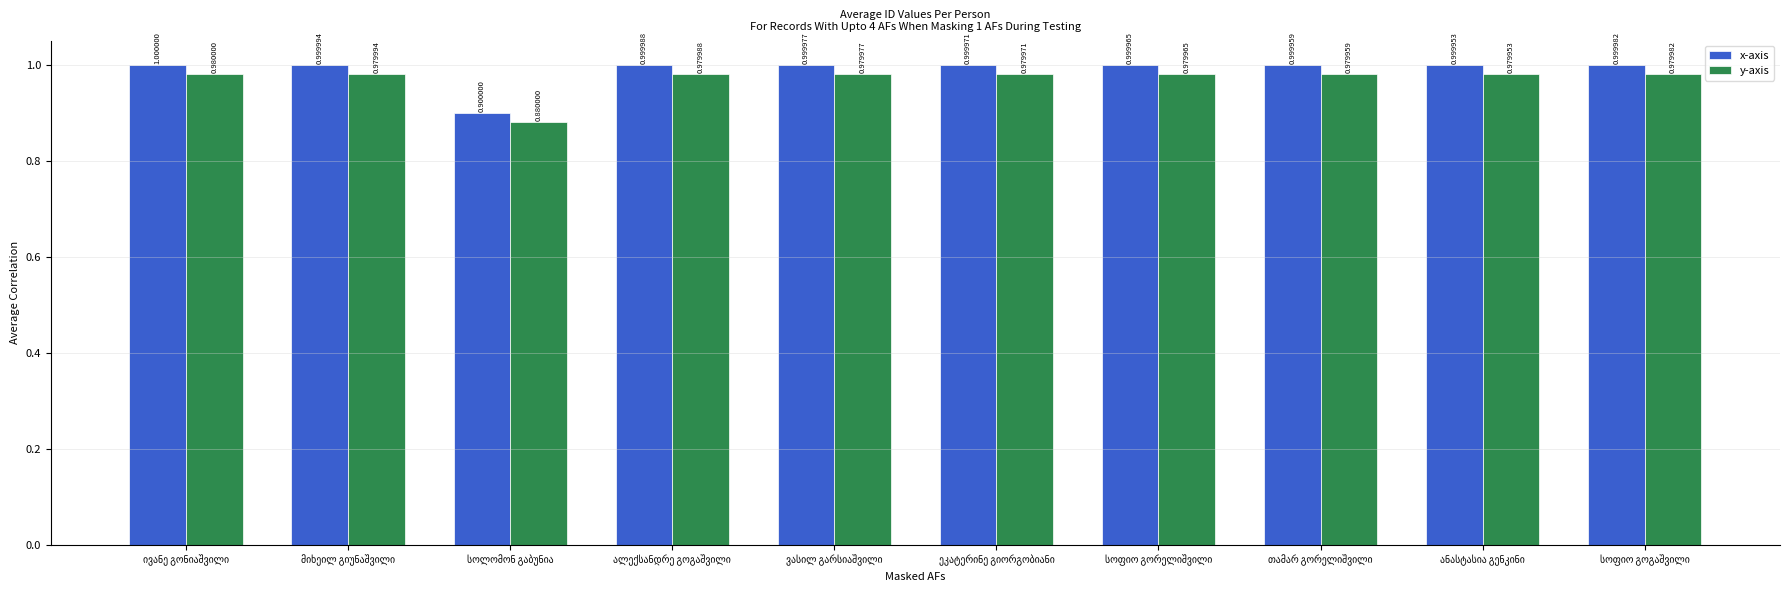

What is the sum of all x-axis values?

9.9